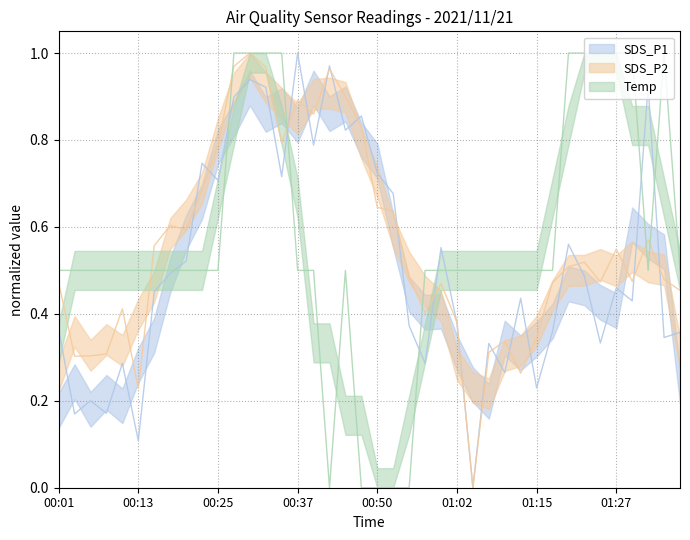

After their last crossing, which series has the higher values: SDS_P1 or Temp?

Temp